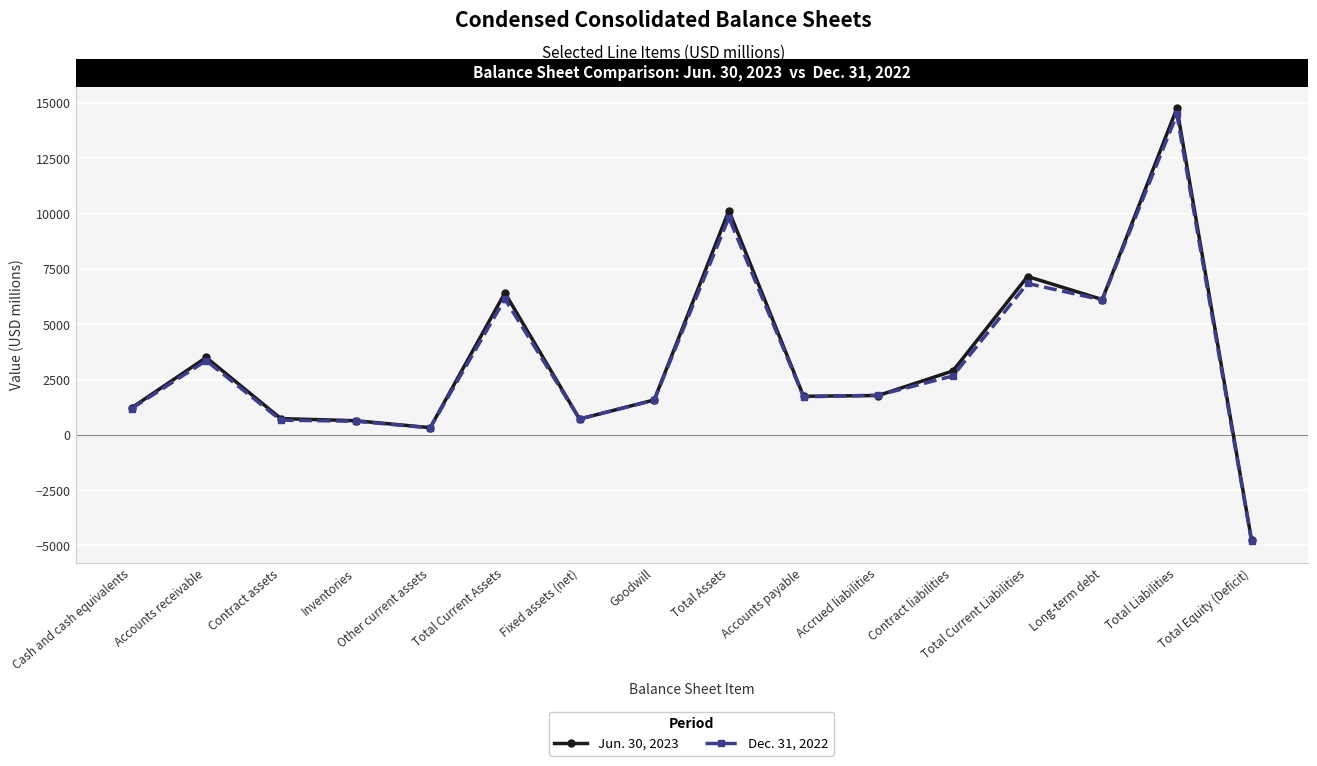

List the series in order of their overall mean, lowest first.

Dec. 31, 2022, Jun. 30, 2023